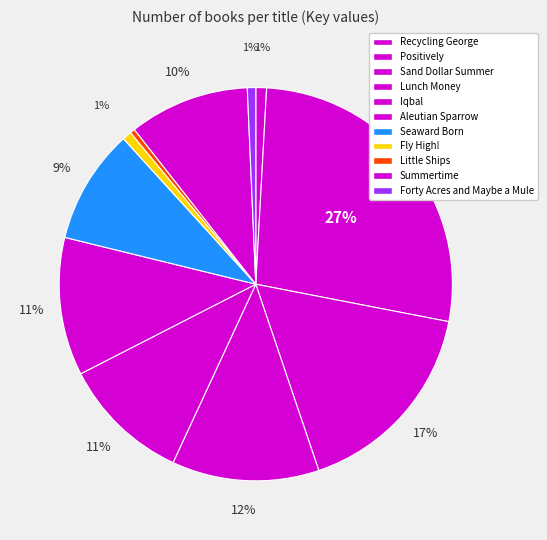

Is there any slice that represents more than half of the pie?

No